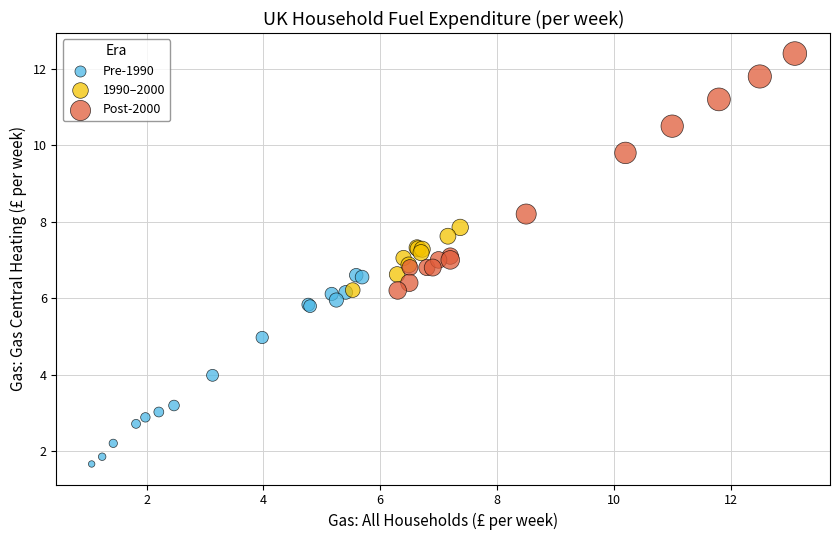

Which series has the widest spread of Y values?

Post-2000